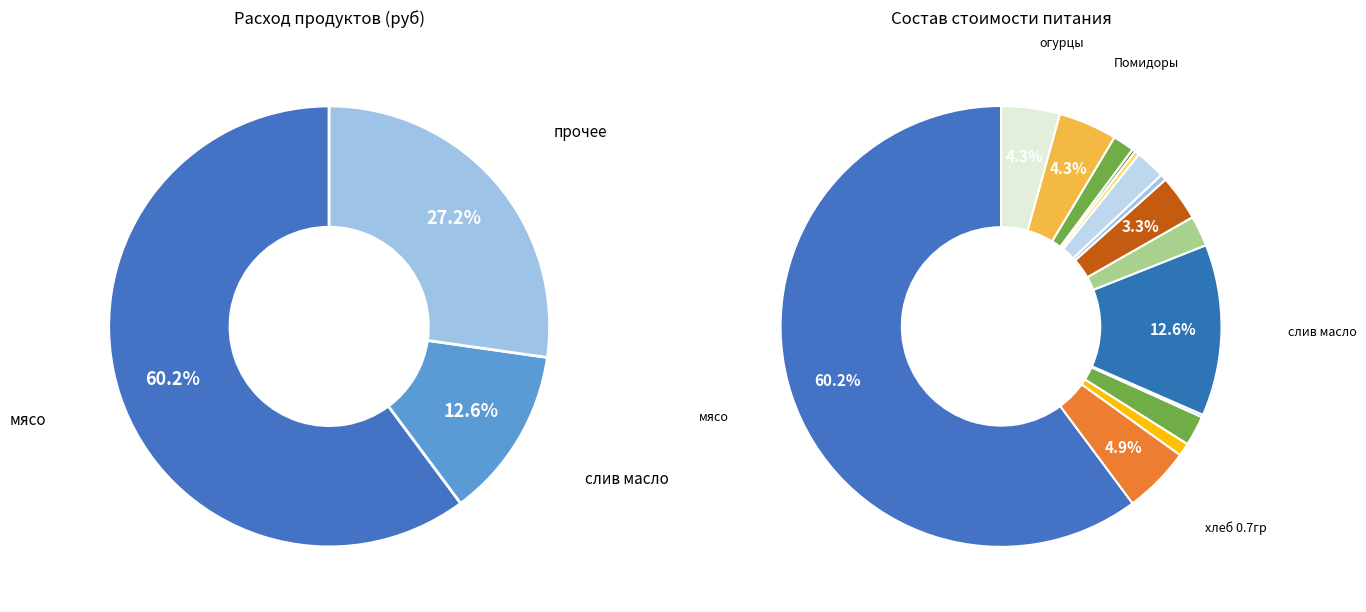

Does мясо account for over 50% of the chart?

Yes